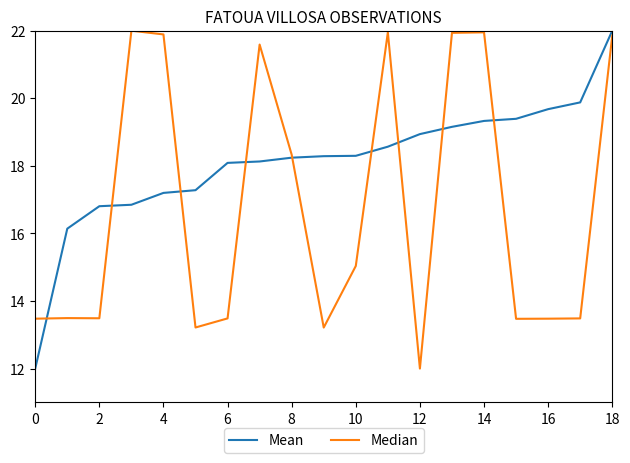

Which series has the largest total across all categories?

Mean